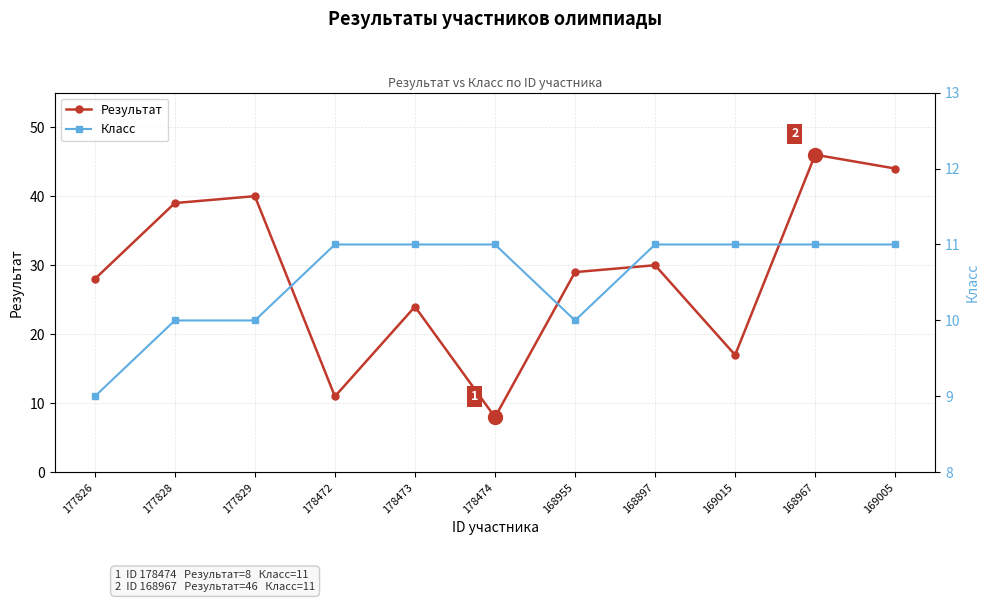

Where do Класс and Результат first cross each other?

178473 and 178474